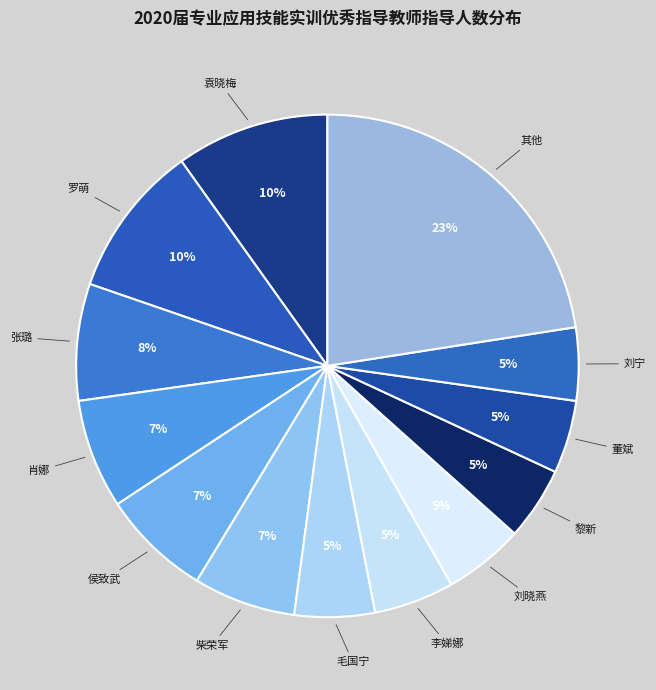

How many segments does this pie chart have?

13